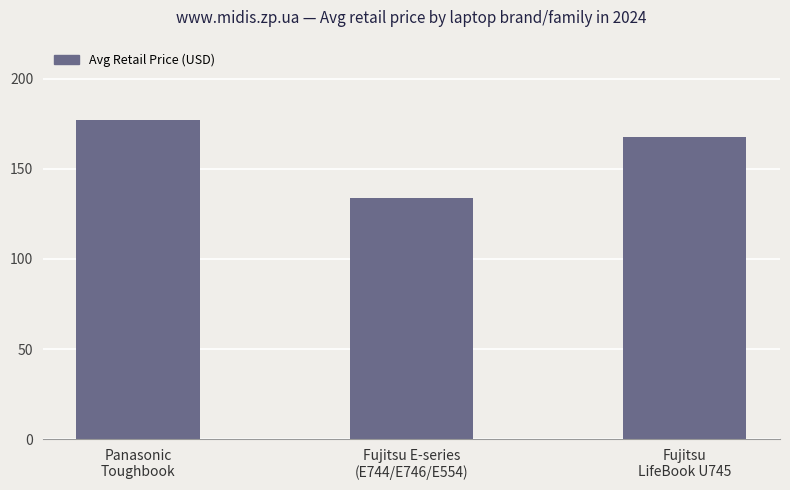

What is the sum of all values?

478.2